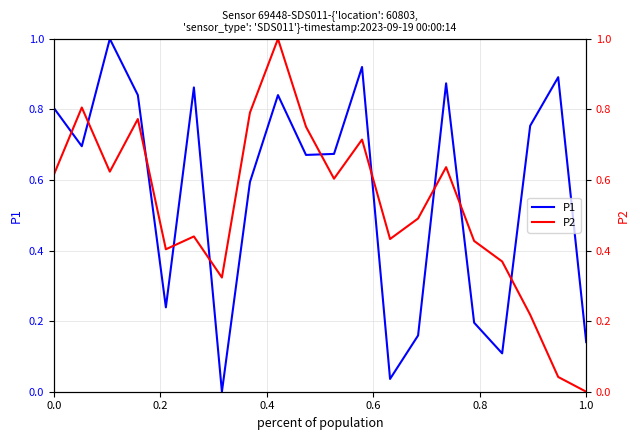

Count the number of categories in the chart.

20